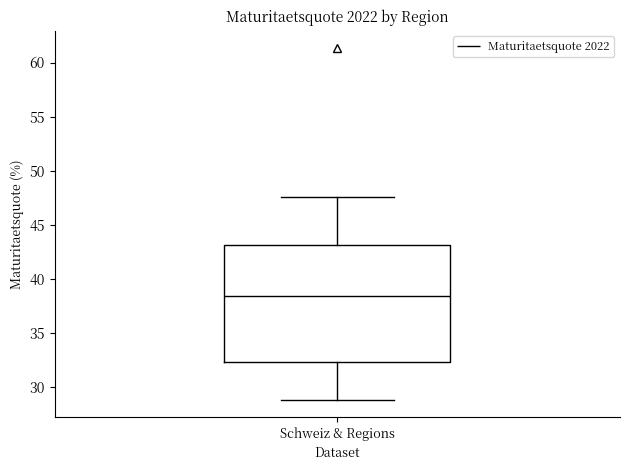

Read this box plot against the y-axis: the position of the median line, the range covered by the box, and the ends of both whiskers. The values are not printed on the chart, so give them approximately, as read against the axis.

median 38.5, box 32.5 to 43.0, whiskers 29.0 to 47.5